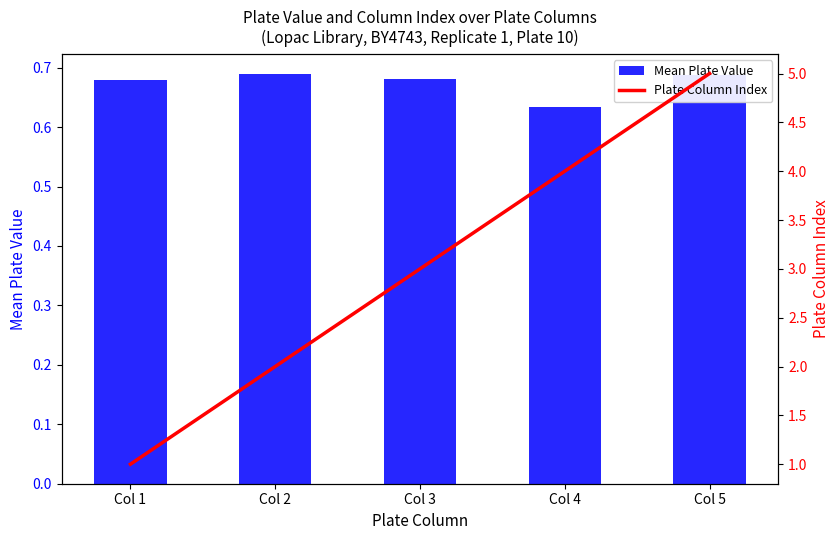

How many data points in Plate Column Index are above 3?

2